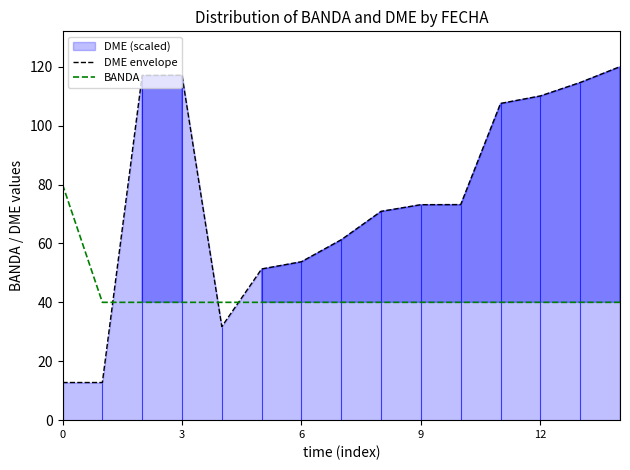

The DME envelope series shows 74.9 at 6. True or false?

False